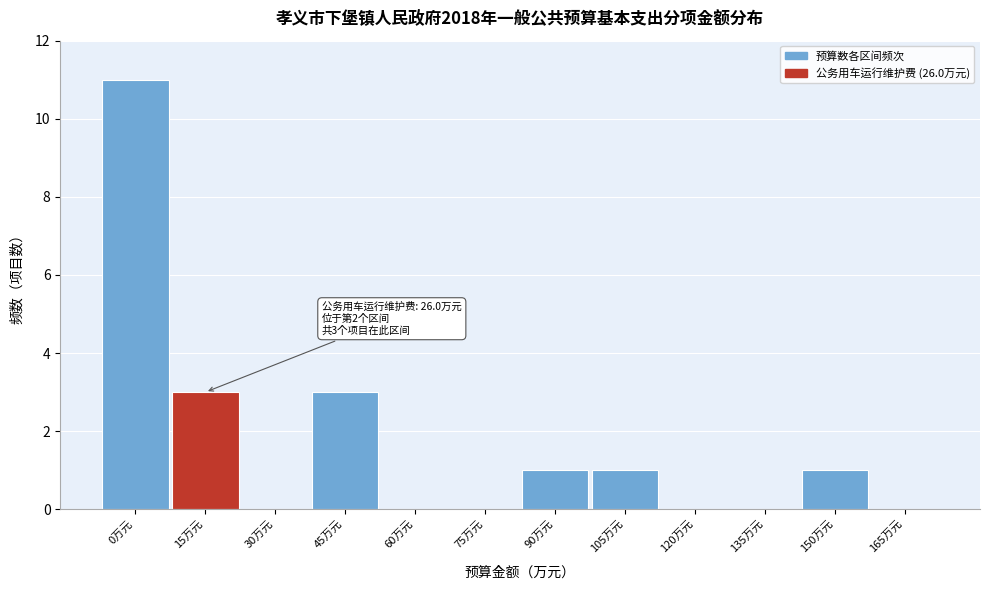

Reading left to right, list all the values displayed in this chart.

0万元=11	15万元=3	30万元=0	45万元=3	60万元=0	75万元=0	90万元=1	105万元=1	120万元=0	135万元=0	150万元=1	165万元=0